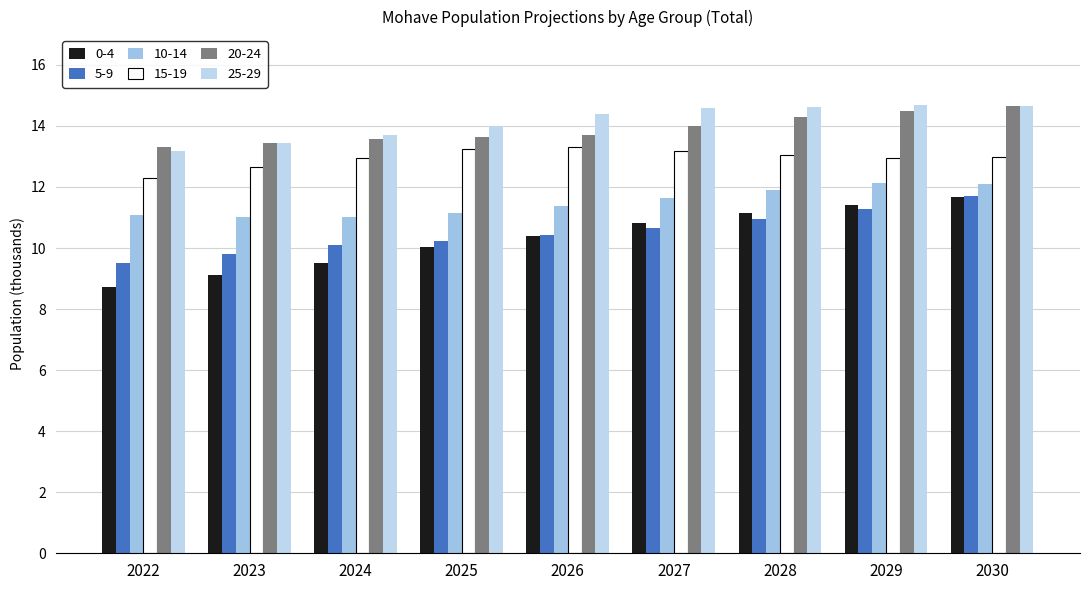

What are all the series names shown in the legend?

0-4, 5-9, 10-14, 15-19, 20-24, 25-29